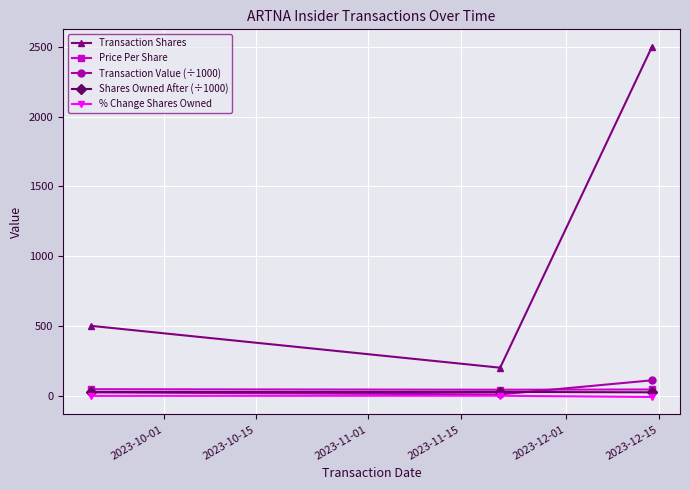

Which series has the largest range (max minus min)?

Transaction Shares